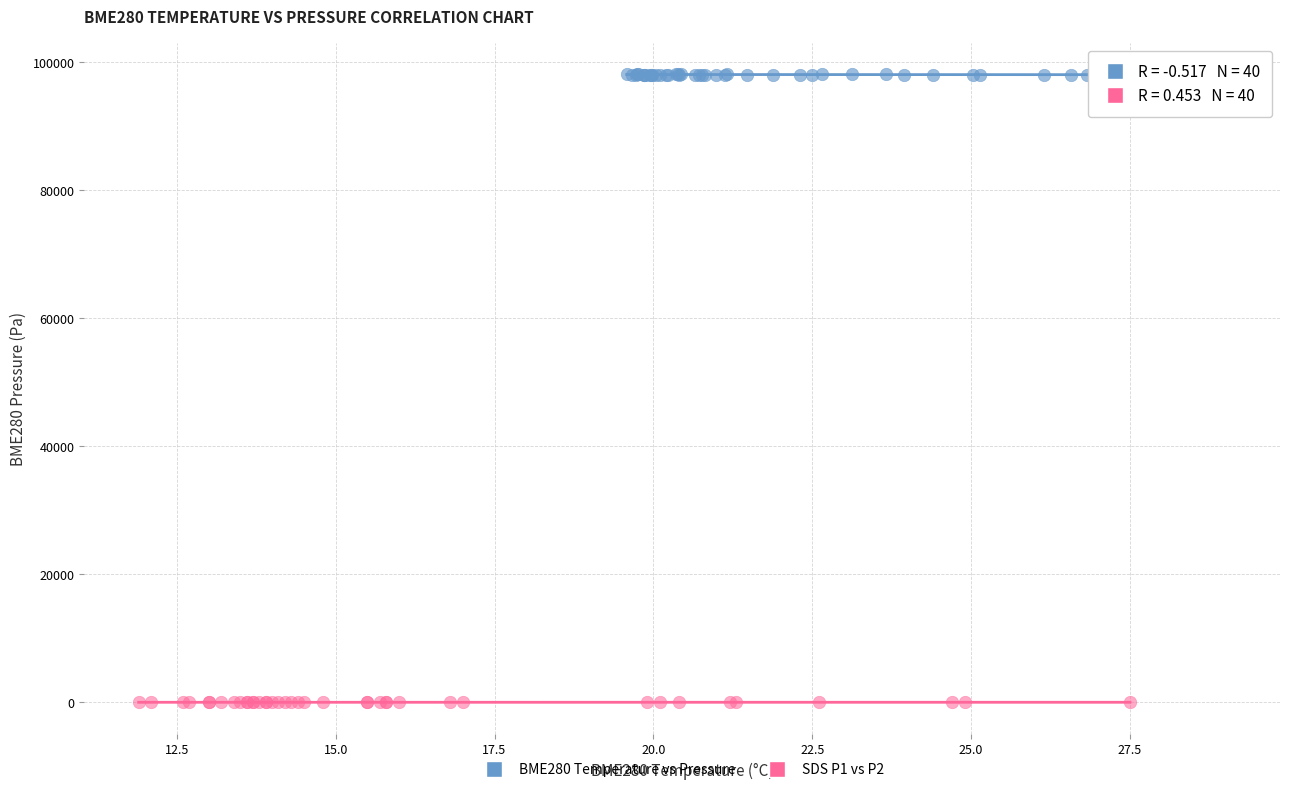

Which series contains the highest Y value?

BME280 Temperature vs Pressure